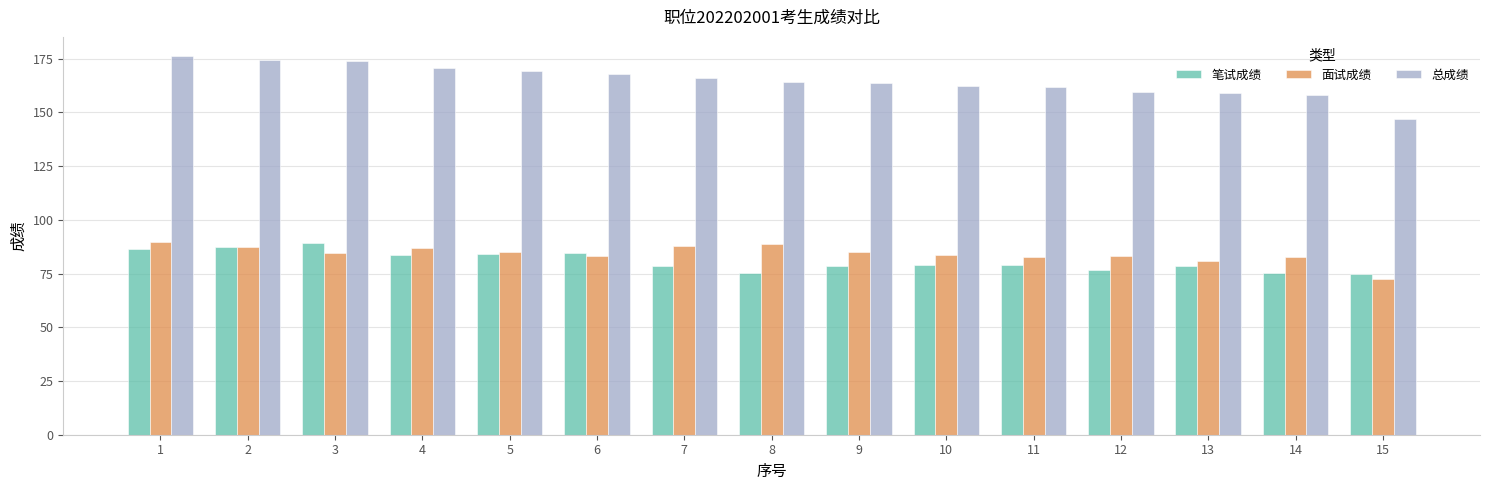

What are all the series names shown in the legend?

笔试成绩, 面试成绩, 总成绩